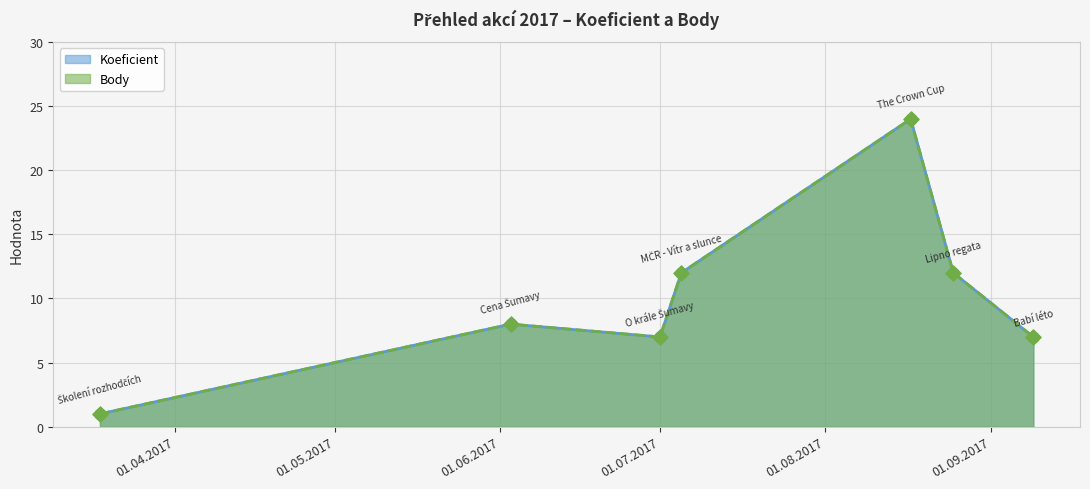

At which category is the sum across all series the highest?

2017-08-17